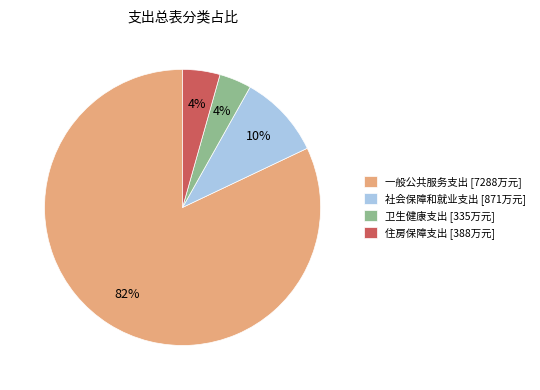

To the nearest percent, what is the difference between the largest and smallest slice percentages?

78%